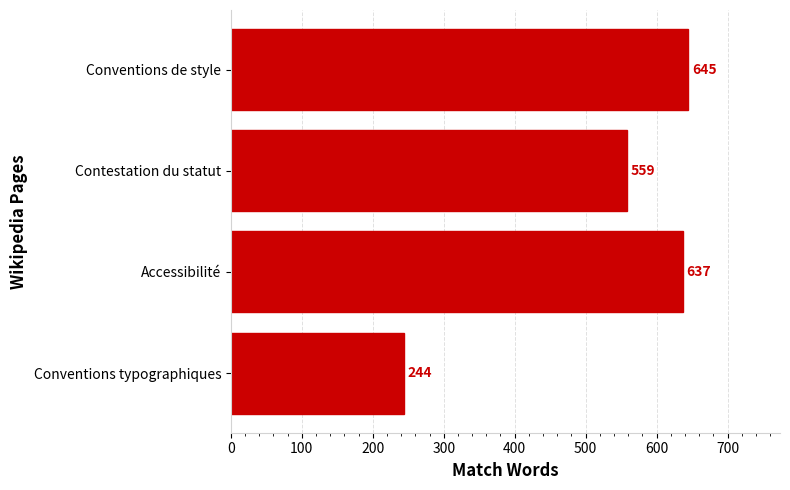

Are the bars horizontal?

Yes